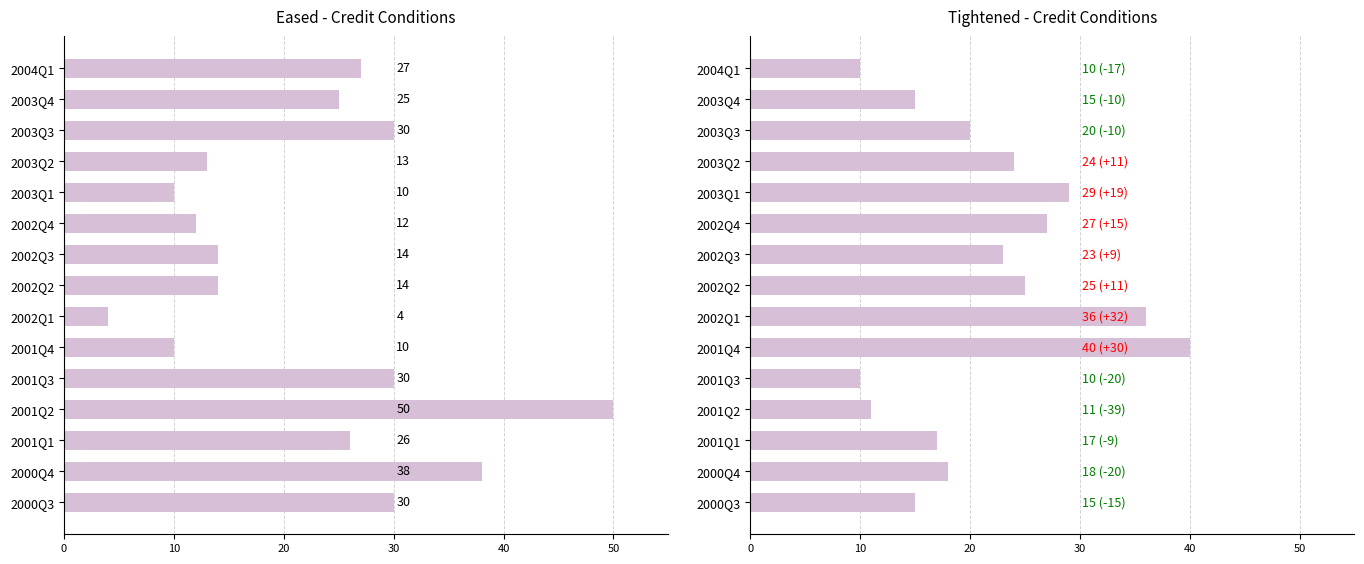

What are all the series names shown in the legend?

Eased (%), Tightened (%)